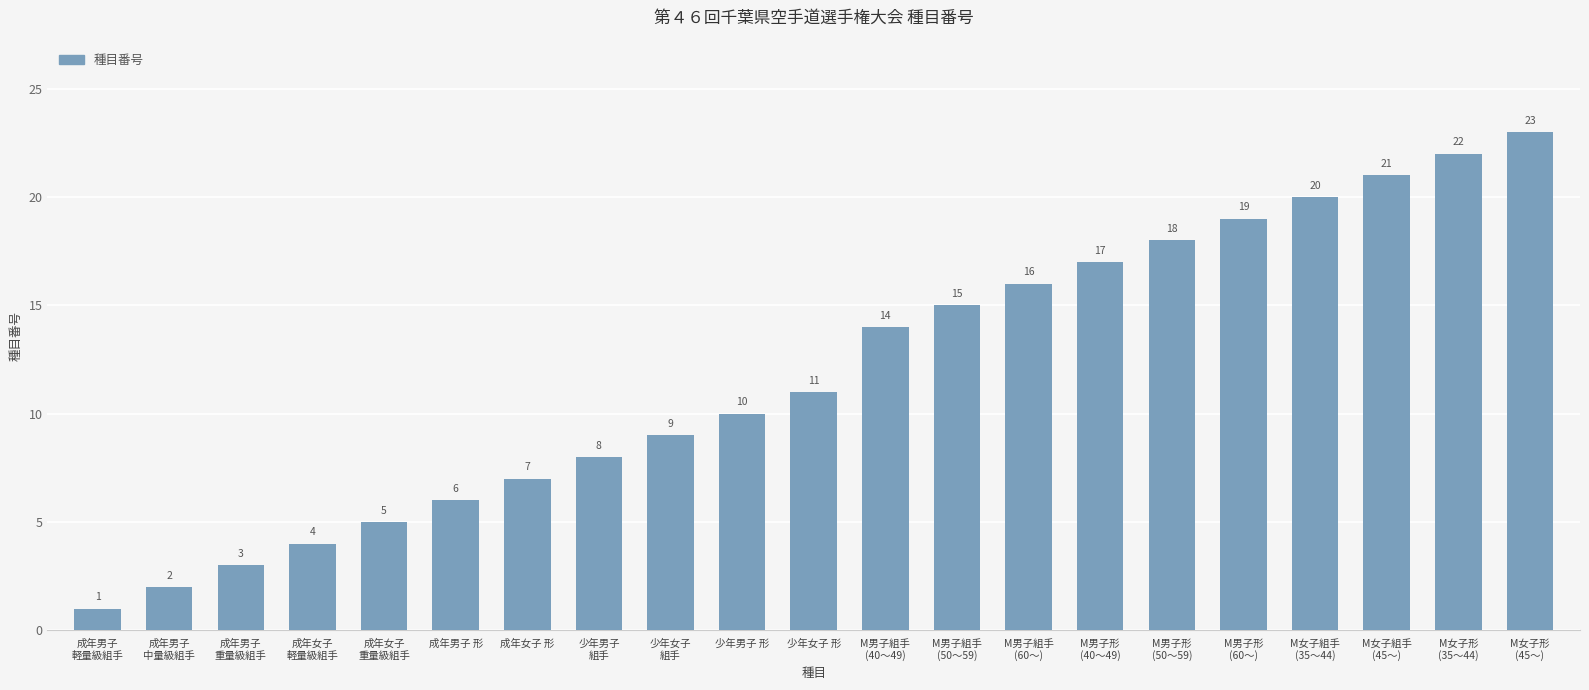

Which has a higher value, 少年女子
組手 or 成年女子
軽量級組手?

少年女子
組手